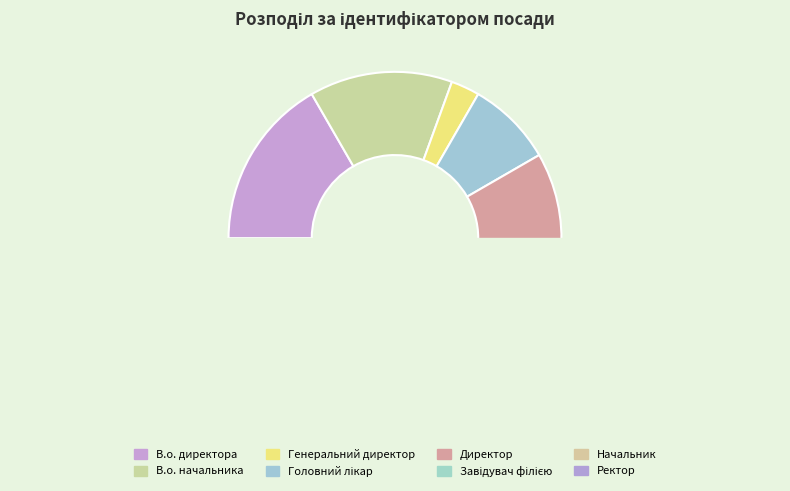

To the nearest percent, what is the average slice percentage?

12%